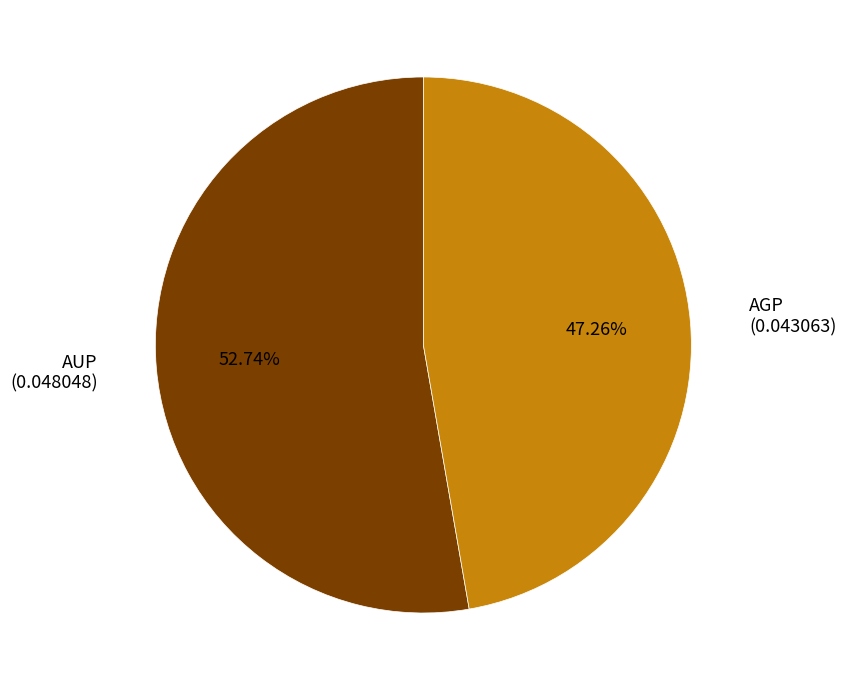

Is there a majority slice in this chart?

Yes